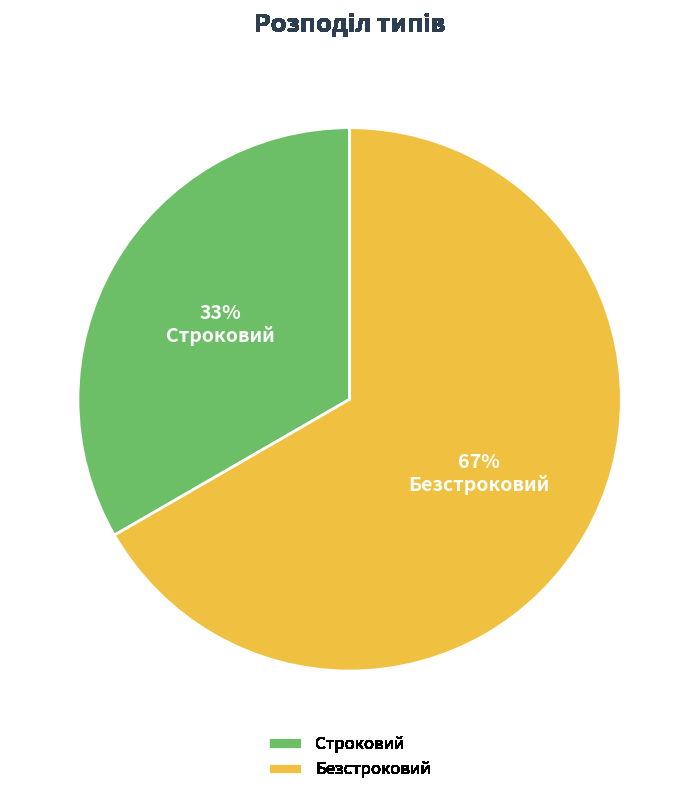

Is it true that Безстроковий is 73% of the pie?

False